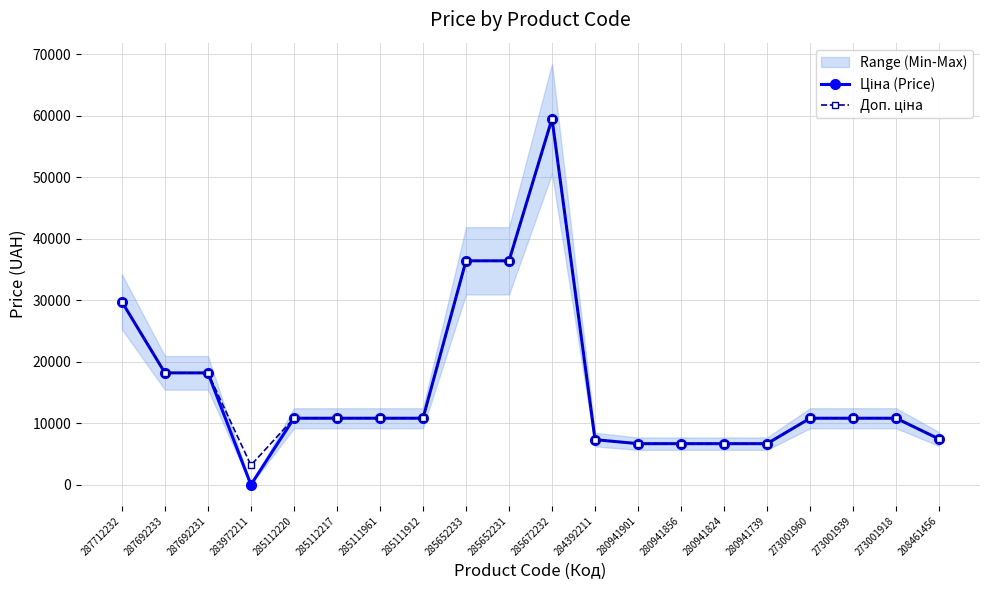

Reading right to left, transcribe all the data shown in this chart.

Ціна (Price): 208461456=7453.8	273001918=10840.1	273001939=10840.1	273001960=10840.1	280941739=6710.2	280941824=6710.2	280941856=6710.2	280941901=6710.2	284392211=7360.2	285672232=59523.0	285652231=36424.0	285652233=36424.0	285111912=10840.1	285111961=10840.1	285112217=10840.1	285112220=10840.1	283972211=32.0	287692231=18212.0	287692233=18212.0	287712232=29761.5
Доп. ціна: 208461456=7453.8	273001918=10840.1	273001939=10840.1	273001960=10840.1	280941739=6710.2	280941824=6710.2	280941856=6710.2	280941901=6710.2	284392211=7360.2	285672232=59523.0	285652231=36424.0	285652233=36424.0	285111912=10840.1	285111961=10840.1	285112217=10840.1	285112220=10840.1	283972211=3205.0	287692231=18212.0	287692233=18212.0	287712232=29761.5